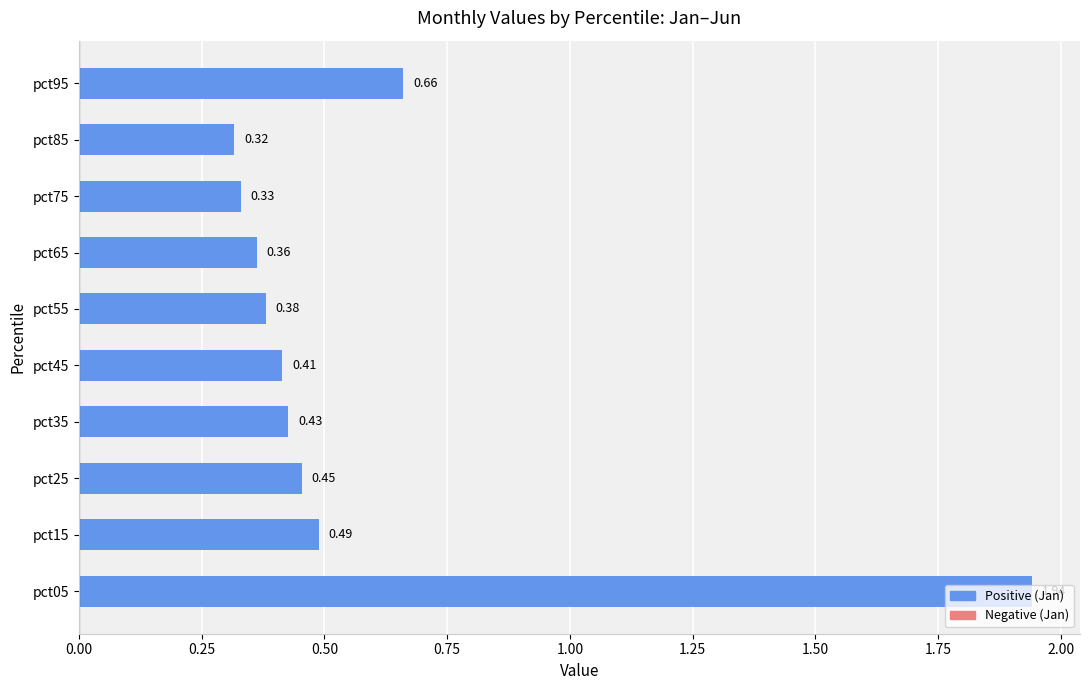

List the labels in order of value, smallest first.

pct85, pct75, pct65, pct55, pct45, pct35, pct25, pct15, pct95, pct05